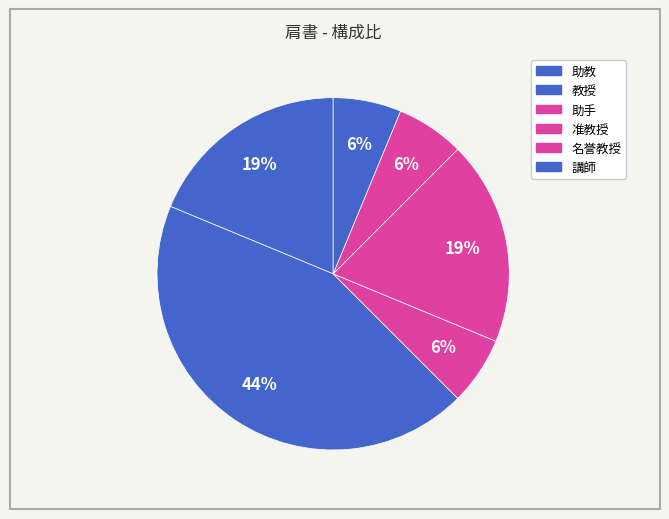

Does 教授 represent more than half of the total?

No